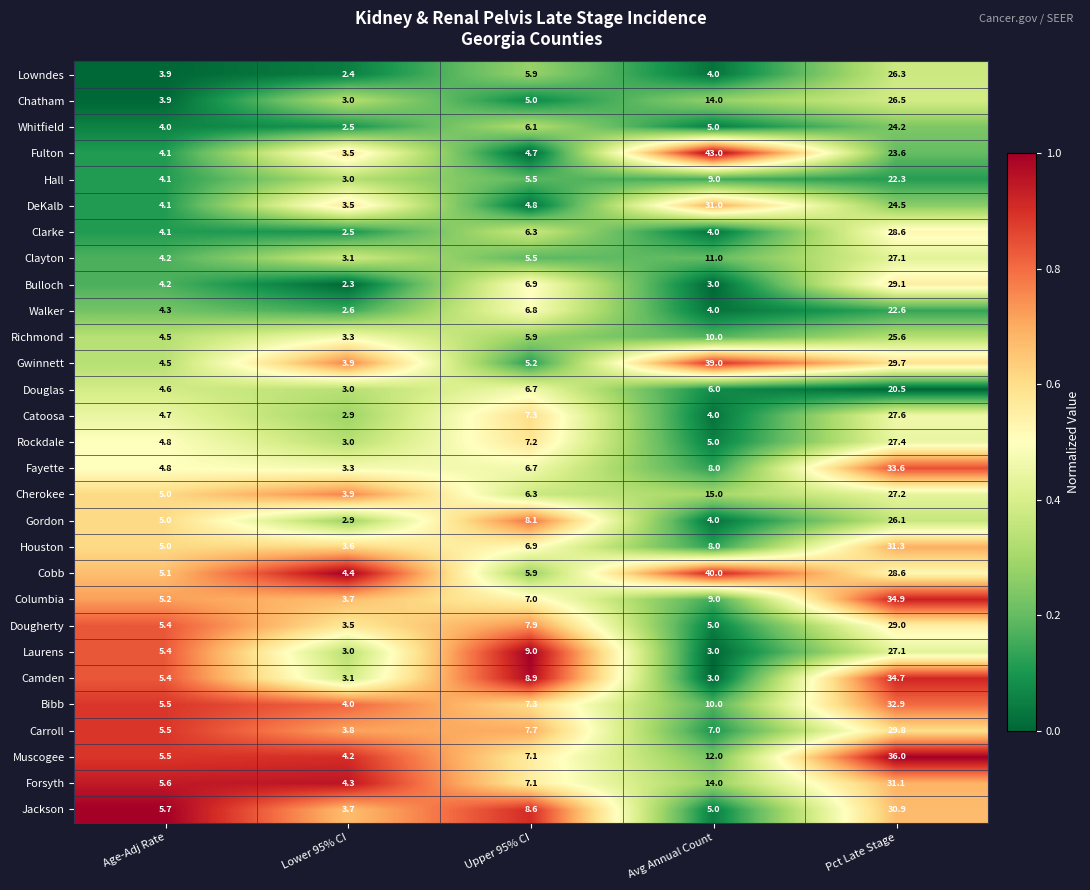

What is the greatest value displayed?

43.0